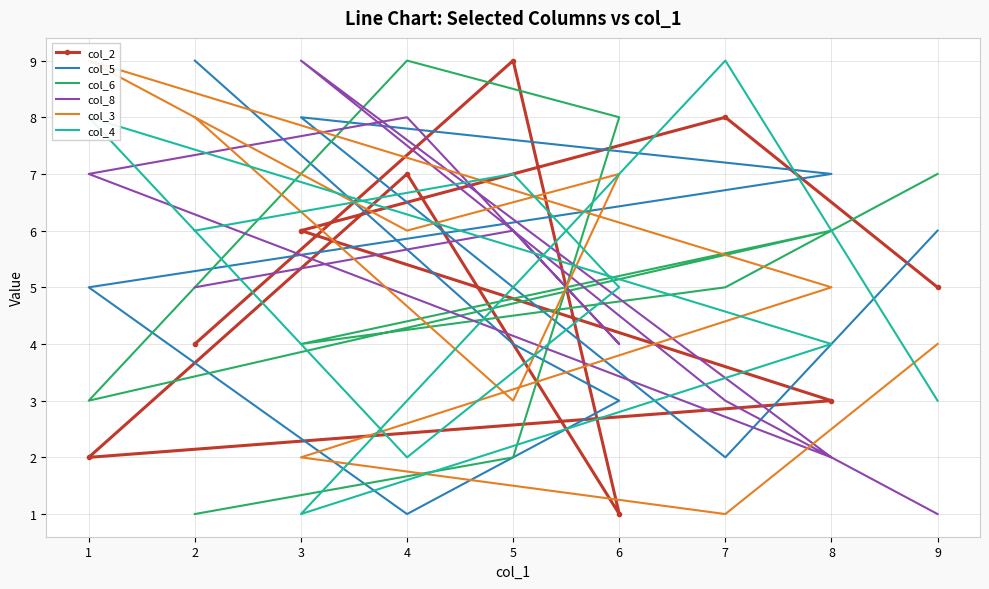

How many intersections are there between col_3 and col_6?

3